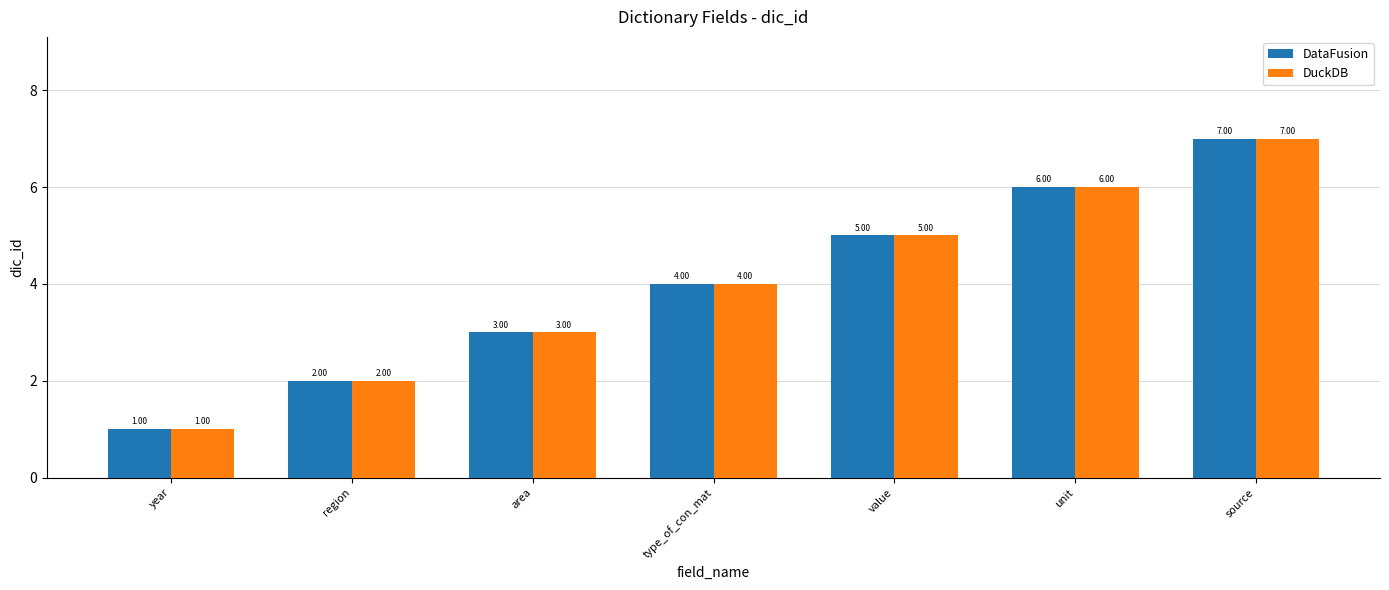

At which category does the chart reach its minimum across all series?

year